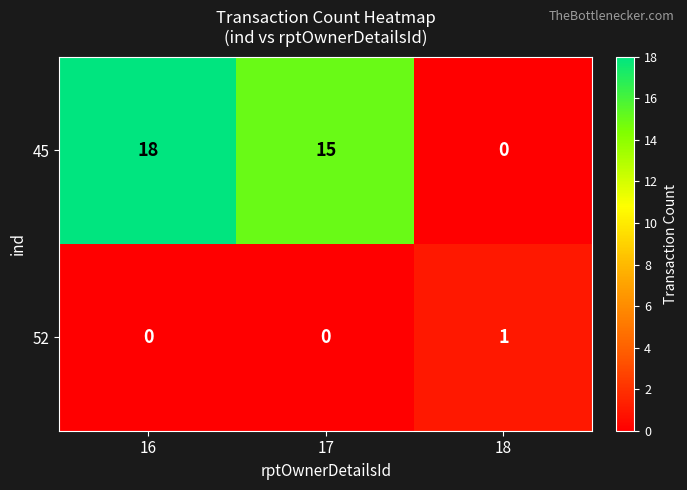

Count the 52 values in the range 0 to 1.

3